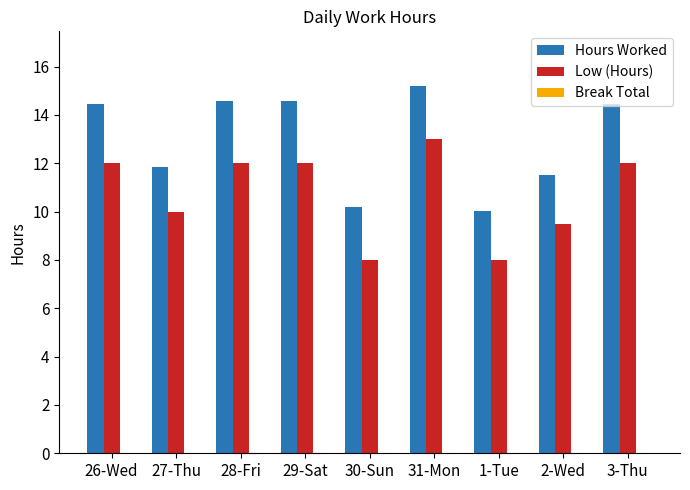

Which series has the largest range (max minus min)?

Hours Worked